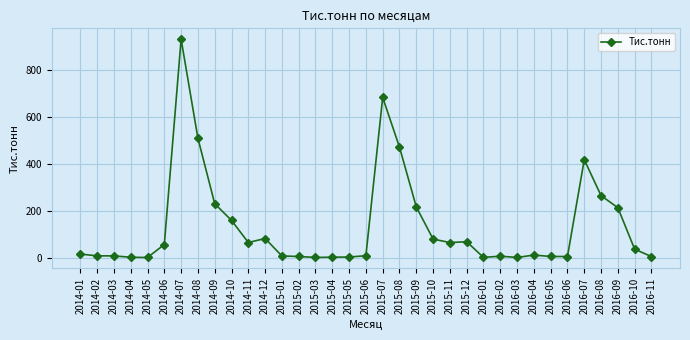

Is it true that the value at 2014-06 is 56.3?

True